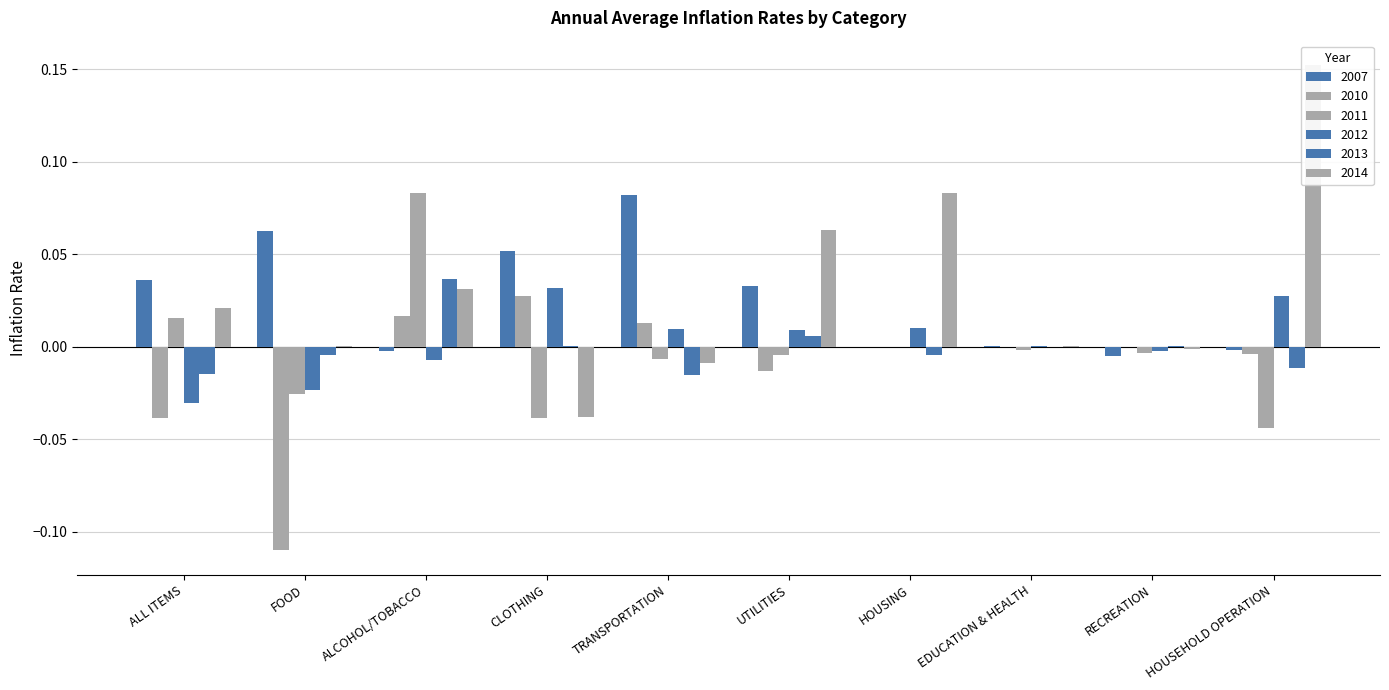

How many data points in 2007 are less than 0?

3